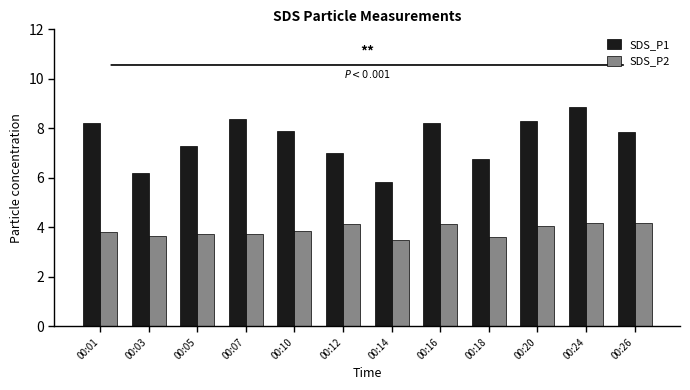

Which series has the largest total across all categories?

SDS_P1